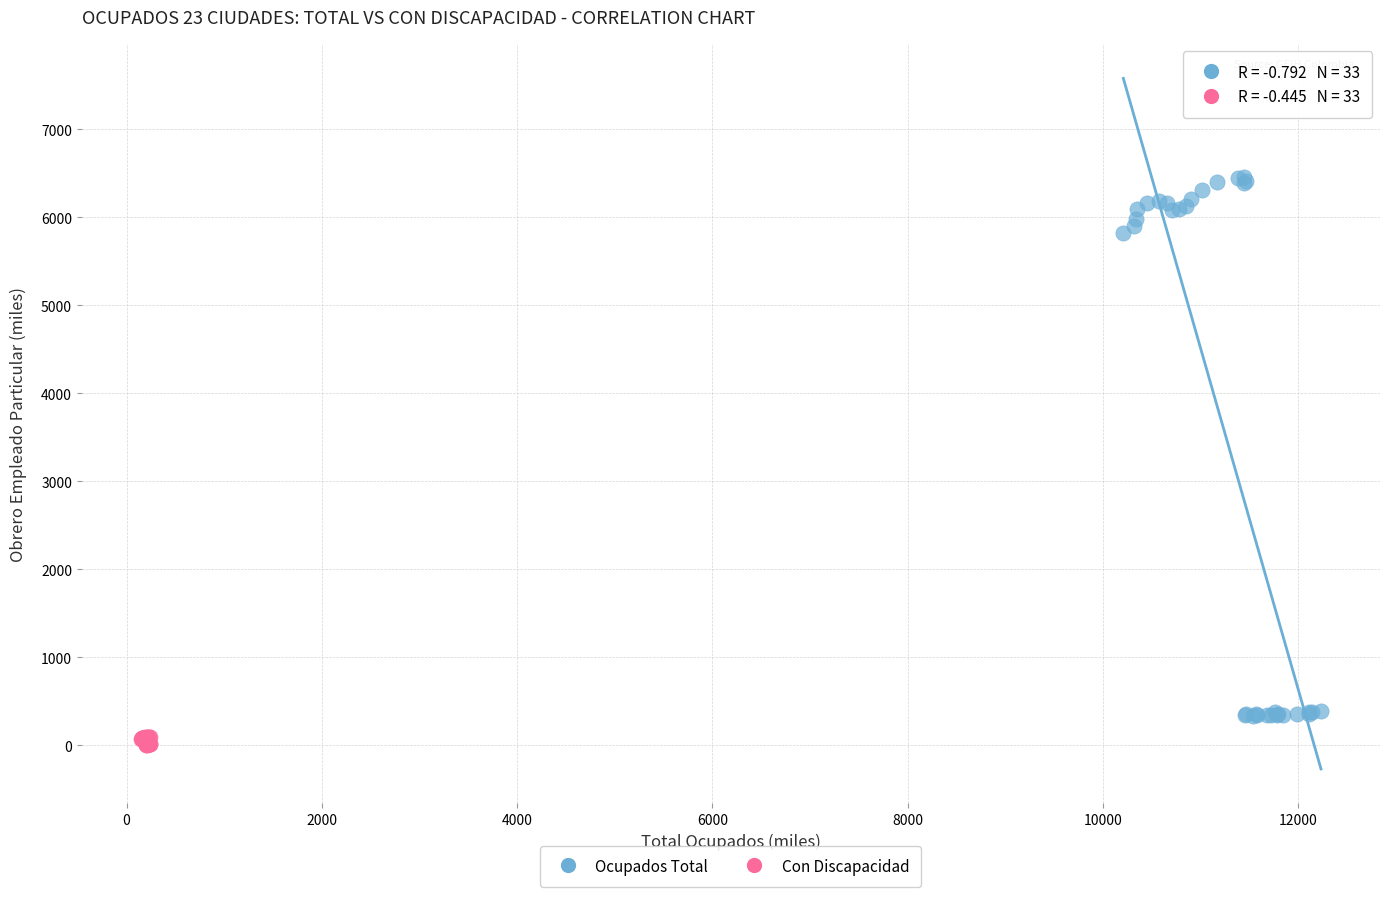

Which series contains the highest Y value?

Ocupados Total